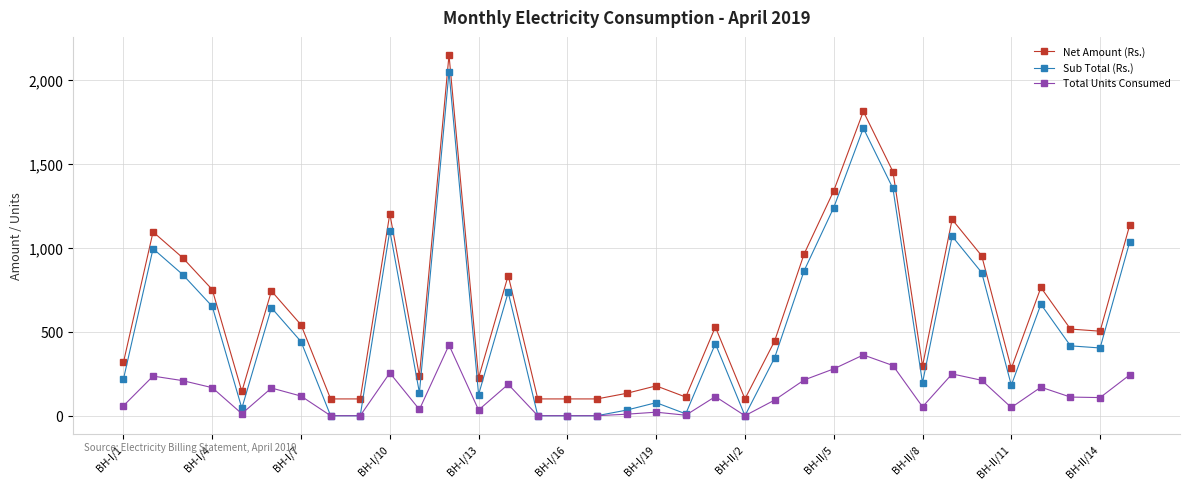

What is the sum of all Sub Total (Rs.) values?

18871.7